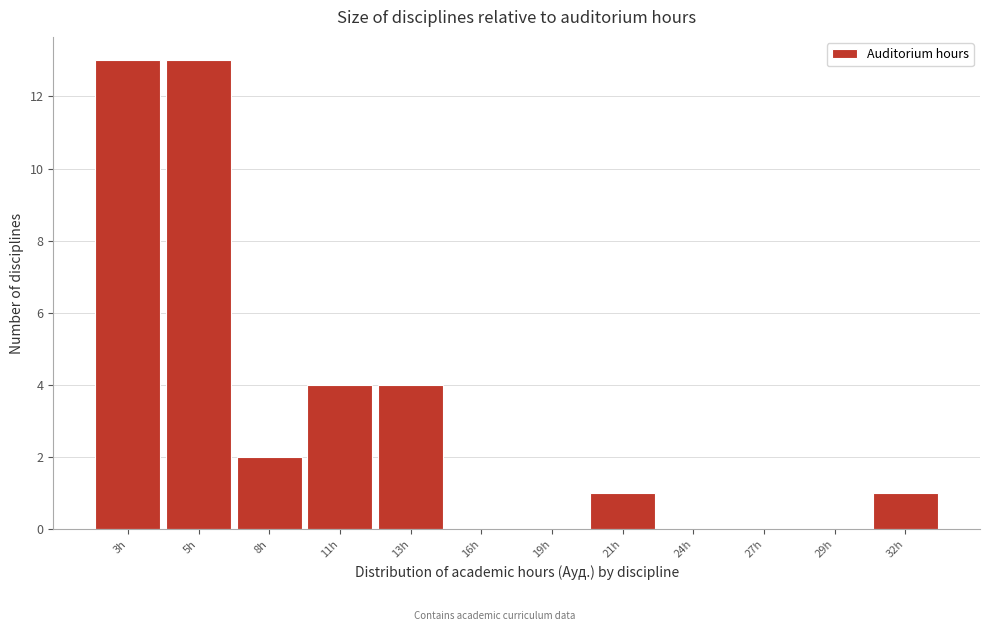

Reading right to left, what are all the values shown in this chart?

32h=1	29h=0	27h=0	24h=0	21h=1	19h=0	16h=0	13h=4	11h=4	8h=2	5h=13	3h=13